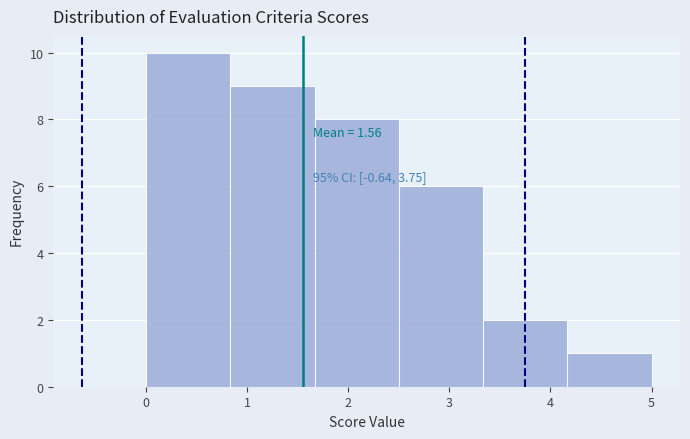

Over which range of the x-axis is the bar tallest?

0.0 to 0.8